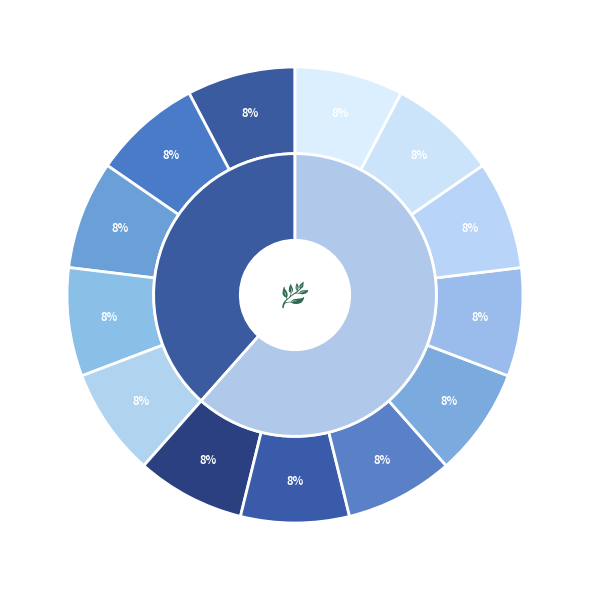

To the nearest percent, what is the difference between the 青年基金项目 and 规划基金项目 slice percentages?

23%